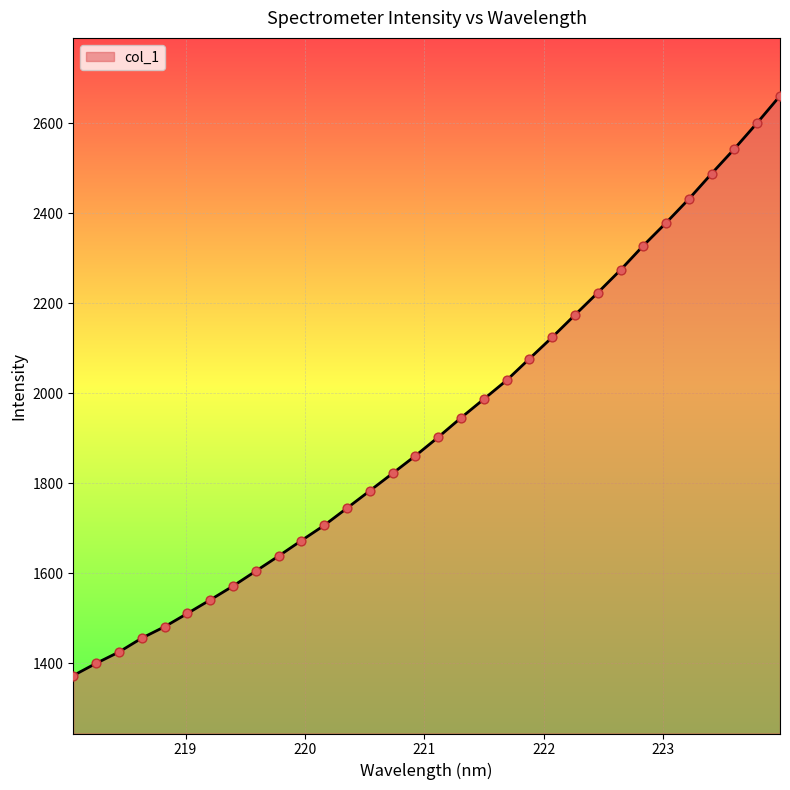

What is the difference between the maximum and minimum values?

1289.2